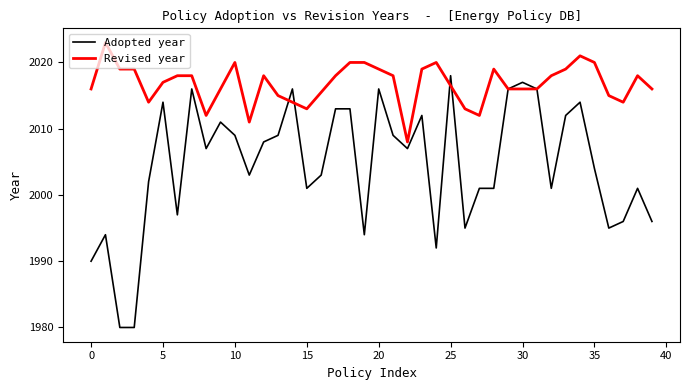

Is this an area chart (filled region under the line)?

No